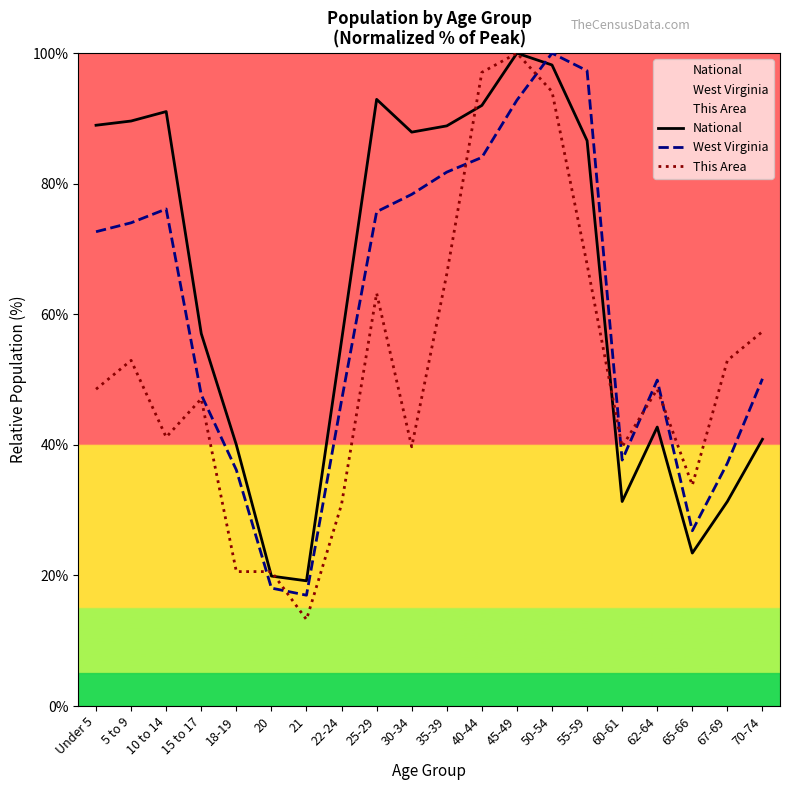

The value of National at 50-54 is 131.9. True or false?

False